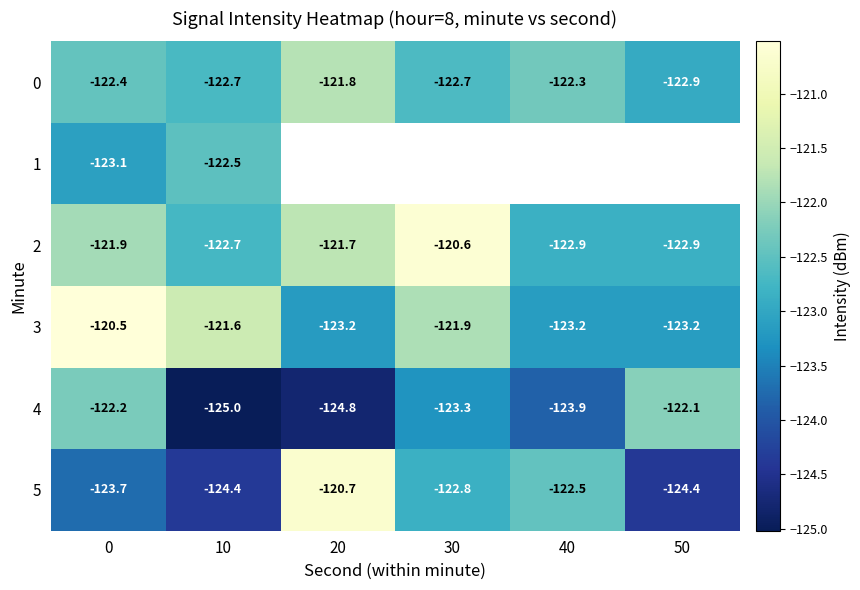

How many values in the 5 series are below -122?

5